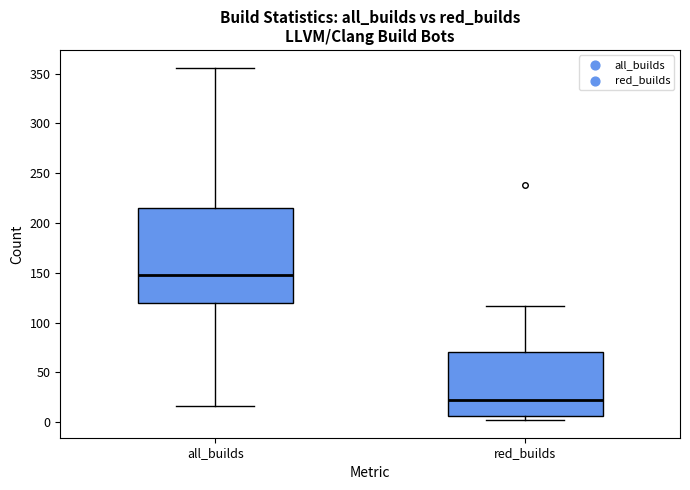

Reading left to right, transcribe this box plot: for each box, give where its median line is, the range the box spans, and where its two whiskers end, as read against the y-axis. The values are not printed on the chart, so give them approximately, as read against the axis.

all_builds: median 150, box 120 to 215, whiskers 15 to 355
red_builds: median 20, box 5 to 70, whiskers 0 to 115